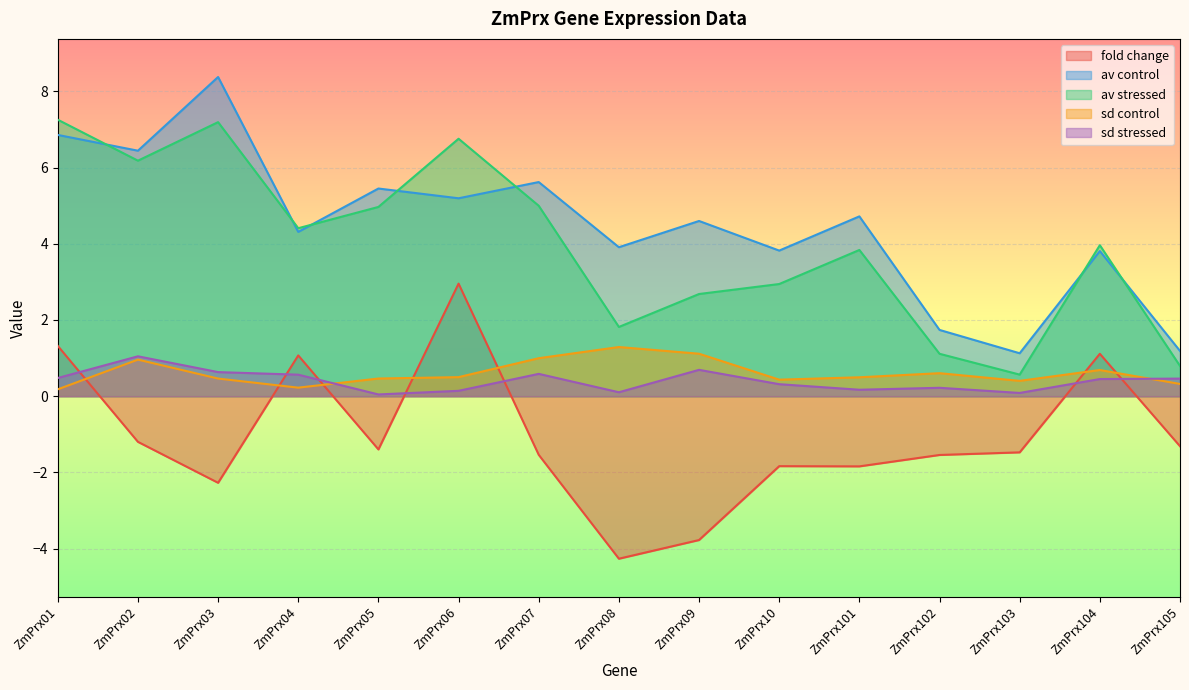

Reading left to right, what are all the values shown in this chart?

fold change: ZmPrx01=1.3	ZmPrx02=-1.2	ZmPrx03=-2.3	ZmPrx04=1.1	ZmPrx05=-1.4	ZmPrx06=3.0	ZmPrx07=-1.5	ZmPrx08=-4.3	ZmPrx09=-3.8	ZmPrx10=-1.8	ZmPrx101=-1.8	ZmPrx102=-1.5	ZmPrx103=-1.5	ZmPrx104=1.1	ZmPrx105=-1.3
av control: ZmPrx01=6.9	ZmPrx02=6.4	ZmPrx03=8.4	ZmPrx04=4.3	ZmPrx05=5.5	ZmPrx06=5.2	ZmPrx07=5.6	ZmPrx08=3.9	ZmPrx09=4.6	ZmPrx10=3.8	ZmPrx101=4.7	ZmPrx102=1.7	ZmPrx103=1.1	ZmPrx104=3.8	ZmPrx105=1.2
av stressed: ZmPrx01=7.3	ZmPrx02=6.2	ZmPrx03=7.2	ZmPrx04=4.4	ZmPrx05=5.0	ZmPrx06=6.8	ZmPrx07=5.0	ZmPrx08=1.8	ZmPrx09=2.7	ZmPrx10=2.9	ZmPrx101=3.8	ZmPrx102=1.1	ZmPrx103=0.6	ZmPrx104=4.0	ZmPrx105=0.8
sd control: ZmPrx01=0.2	ZmPrx02=1.0	ZmPrx03=0.5	ZmPrx04=0.2	ZmPrx05=0.5	ZmPrx06=0.5	ZmPrx07=1.0	ZmPrx08=1.3	ZmPrx09=1.1	ZmPrx10=0.4	ZmPrx101=0.5	ZmPrx102=0.6	ZmPrx103=0.4	ZmPrx104=0.7	ZmPrx105=0.3
sd stressed: ZmPrx01=0.5	ZmPrx02=1.0	ZmPrx03=0.6	ZmPrx04=0.6	ZmPrx05=0.0	ZmPrx06=0.1	ZmPrx07=0.6	ZmPrx08=0.1	ZmPrx09=0.7	ZmPrx10=0.3	ZmPrx101=0.2	ZmPrx102=0.2	ZmPrx103=0.1	ZmPrx104=0.4	ZmPrx105=0.5